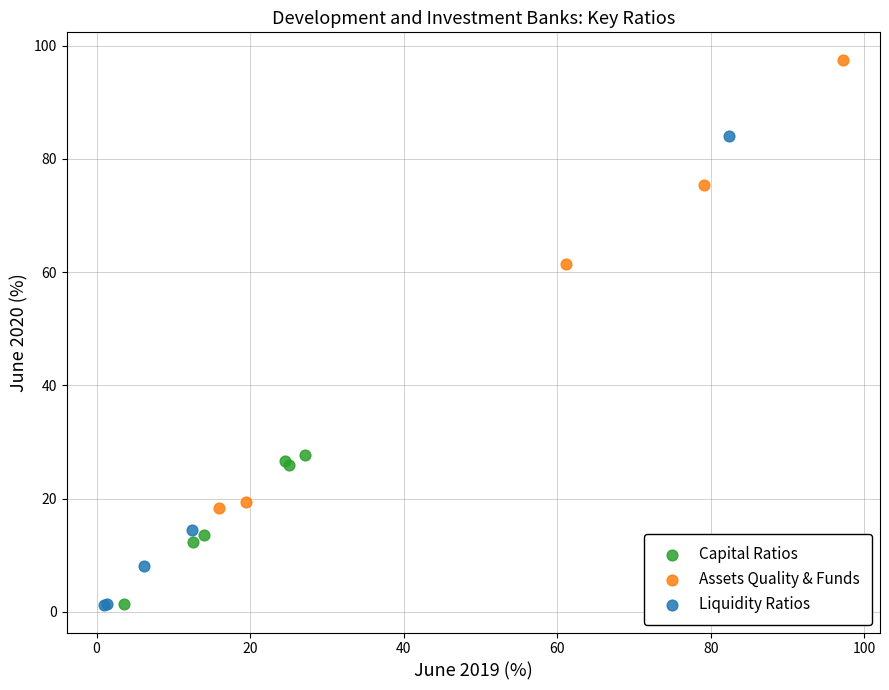

Which series contains the highest Y value?

Assets Quality & Funds